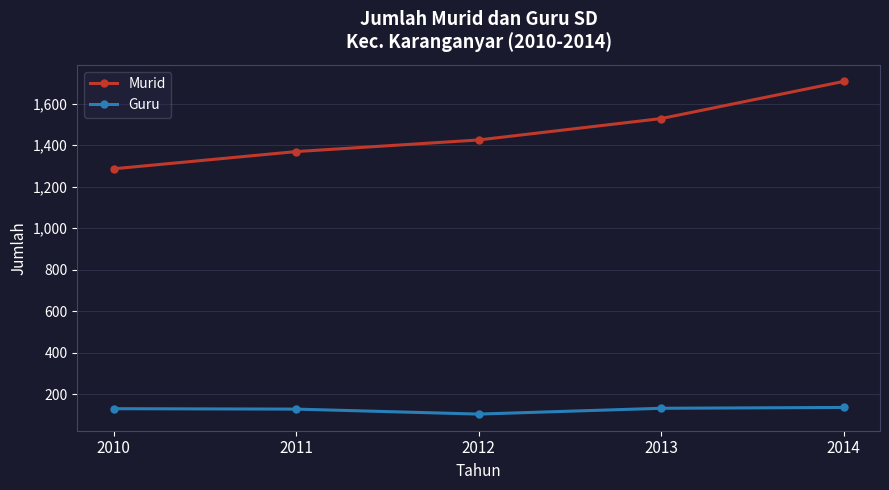

Is it true that Murid equals 577 at 2012?

False